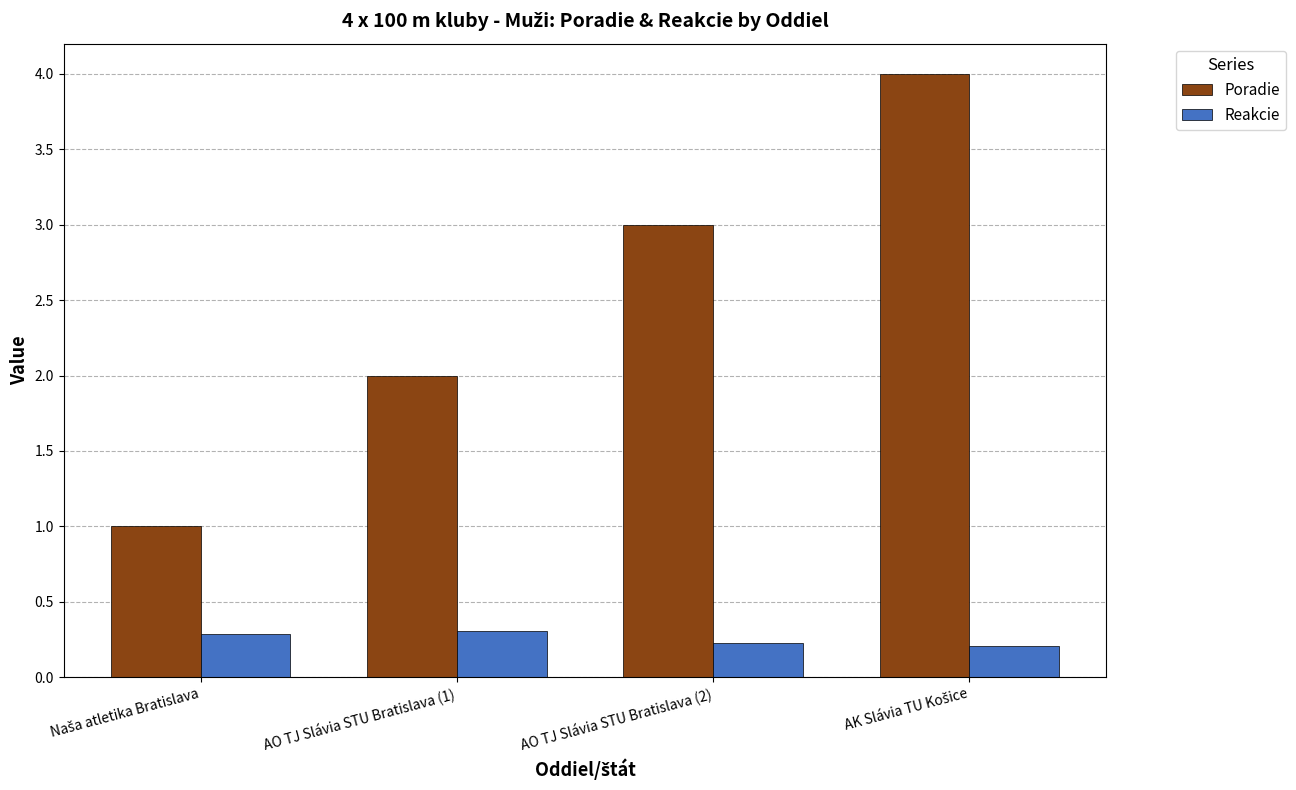

Which series has the largest range (max minus min)?

Poradie